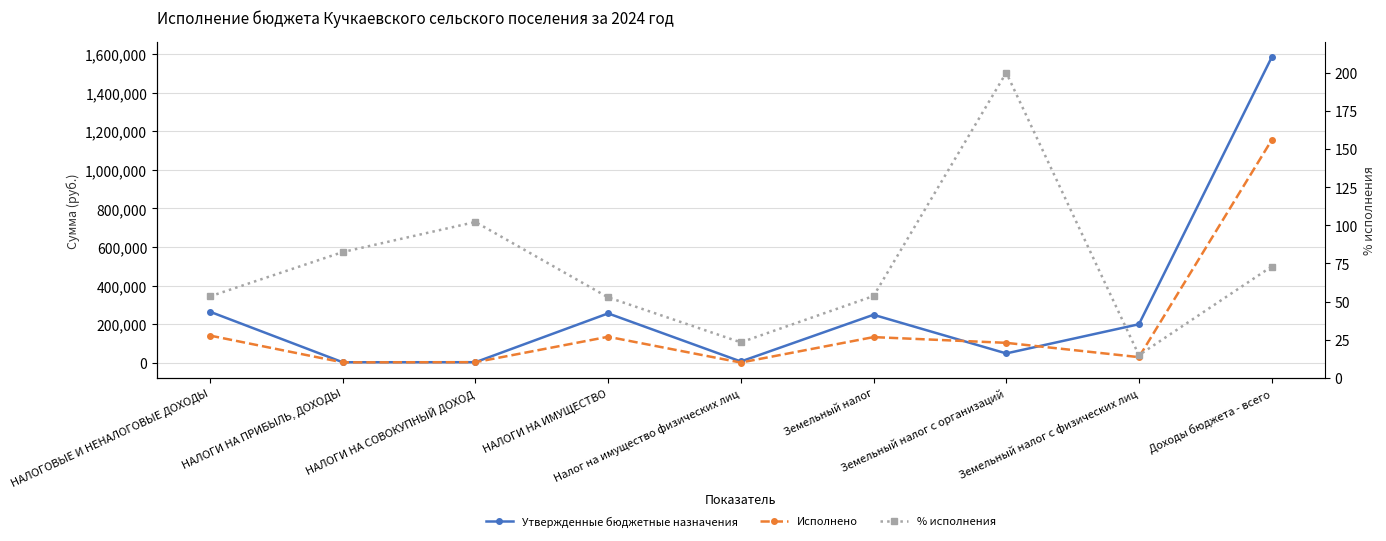

What is the difference between the % исполнения values at Земельный налог and НАЛОГИ НА СОВОКУПНЫЙ ДОХОД?

48.6